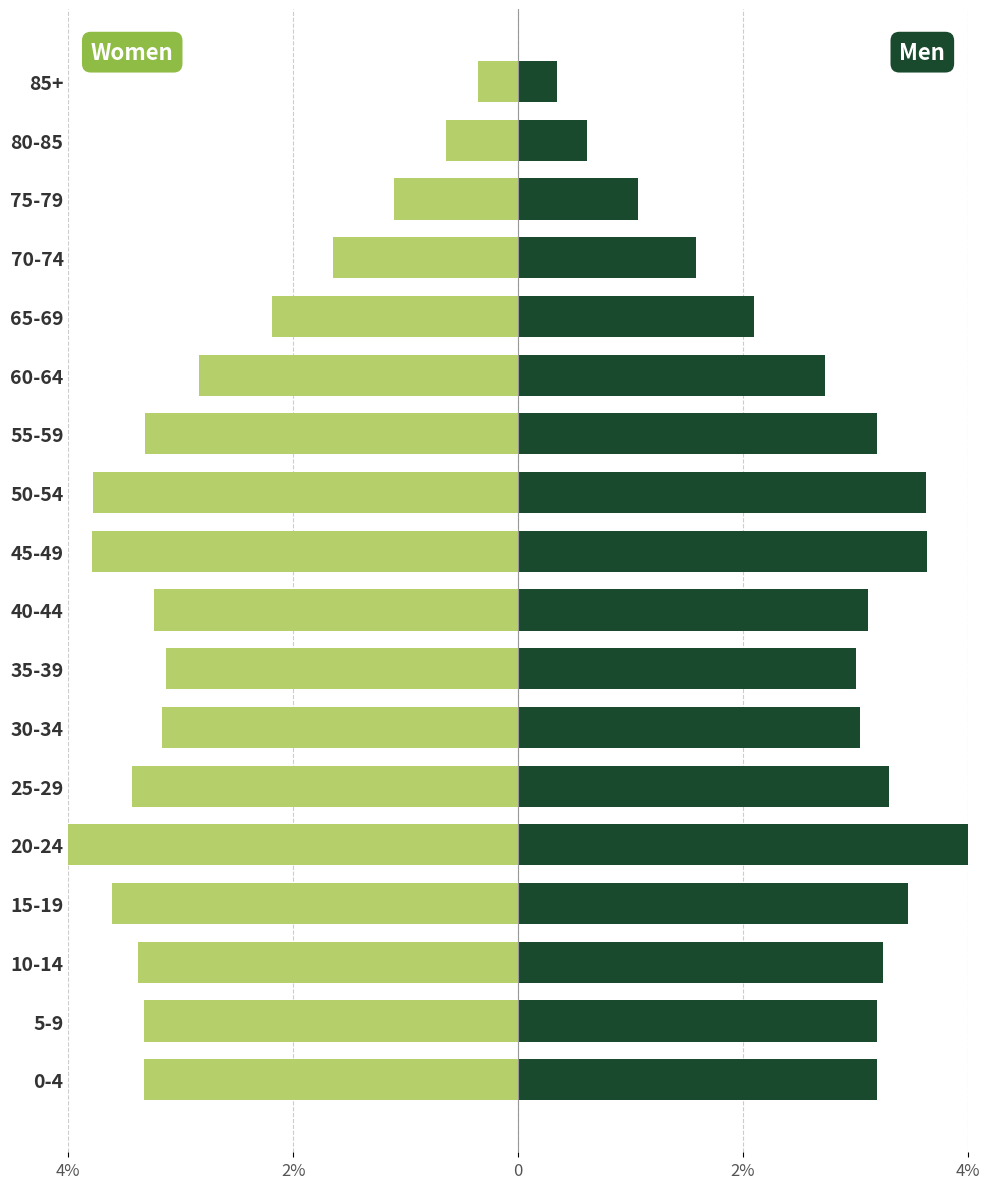

What is the approximate value of Men at 15-19?

3.5